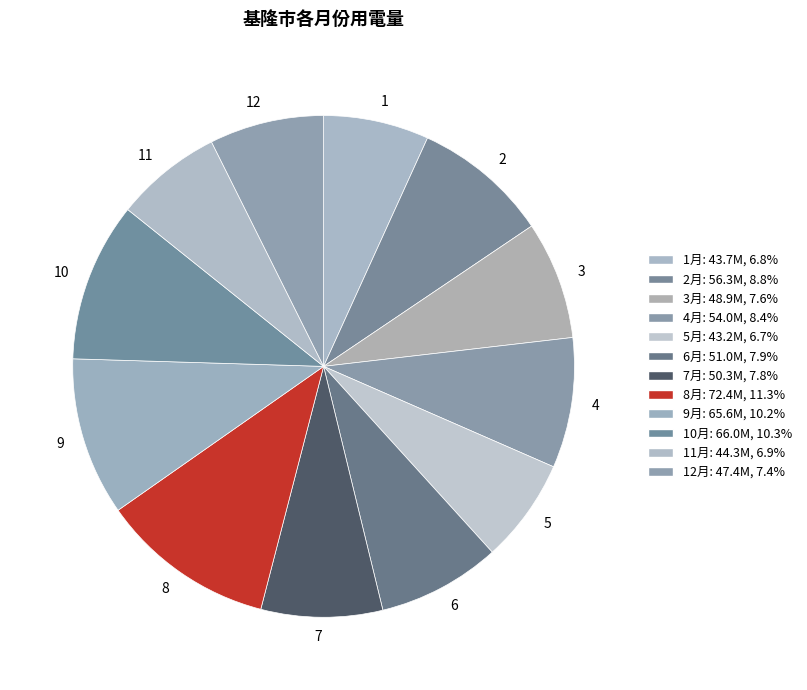

Rank the categories by value from lowest to highest.

5, 1, 11, 12, 3, 7, 6, 4, 2, 9, 10, 8